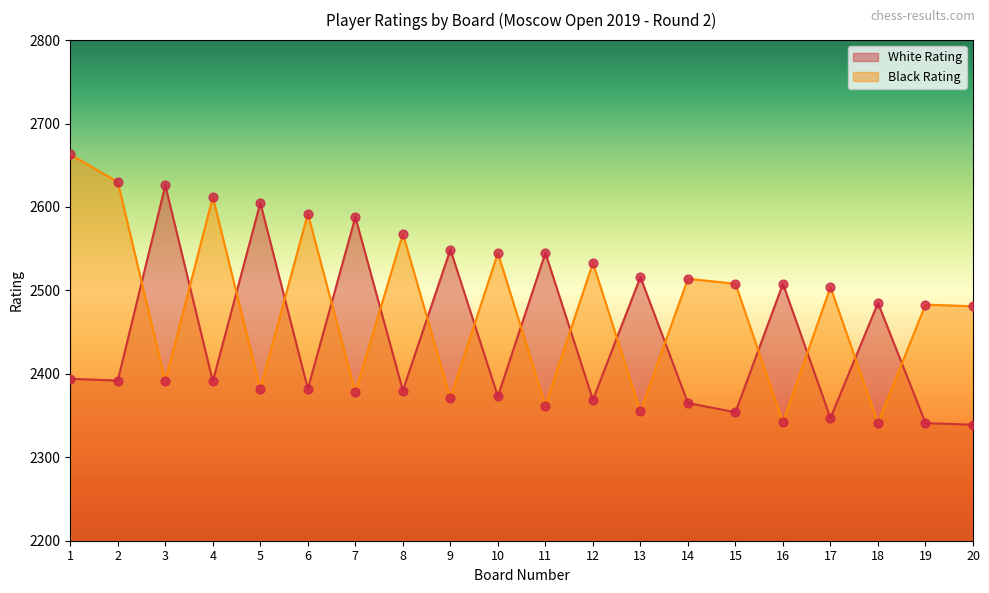

Is the value of Black Rating at 18 greater than the value of White Rating at 11?

No